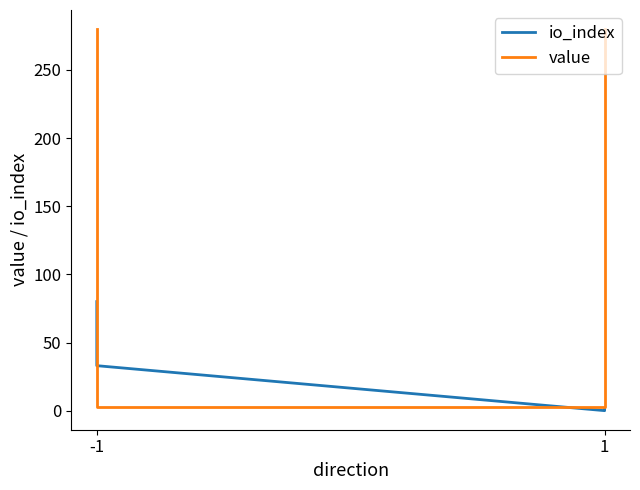

How many positive values does the io_index series have?

3